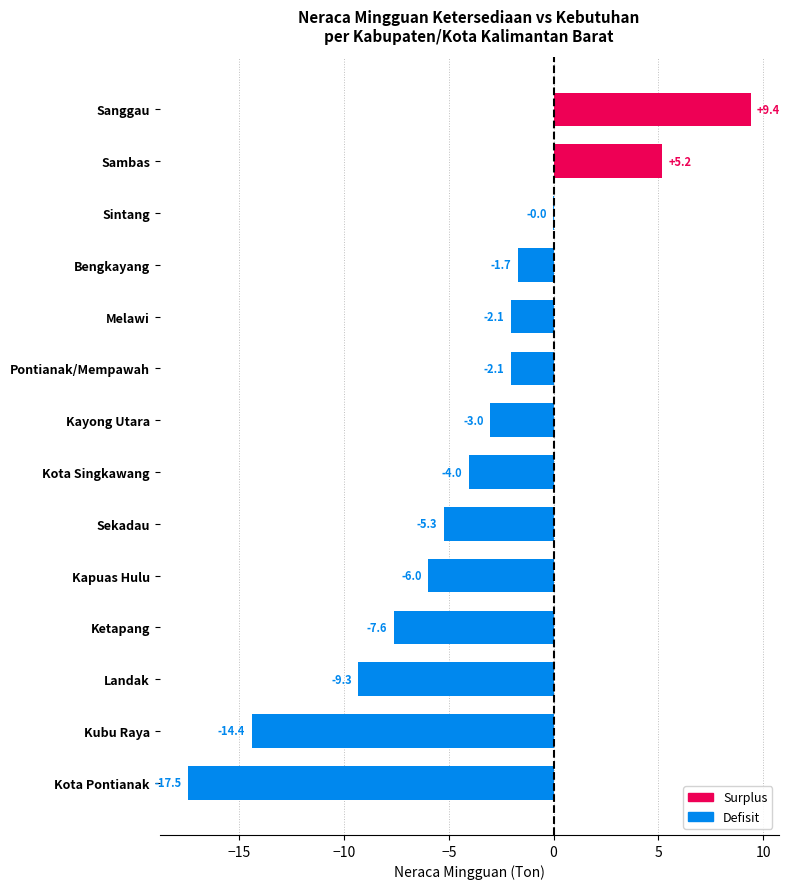

At which label is the value closest to -4?

Kota Singkawang